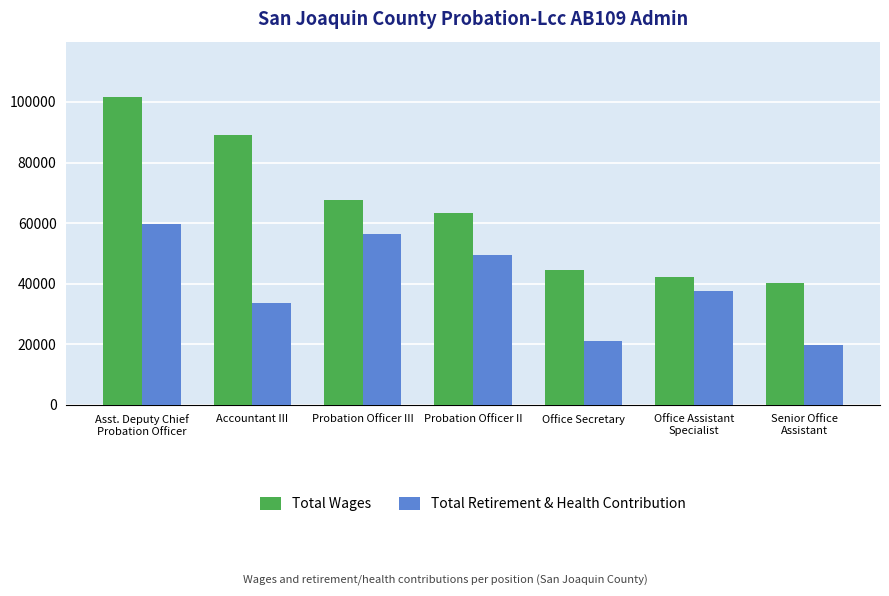

How many groups of bars are there?

7